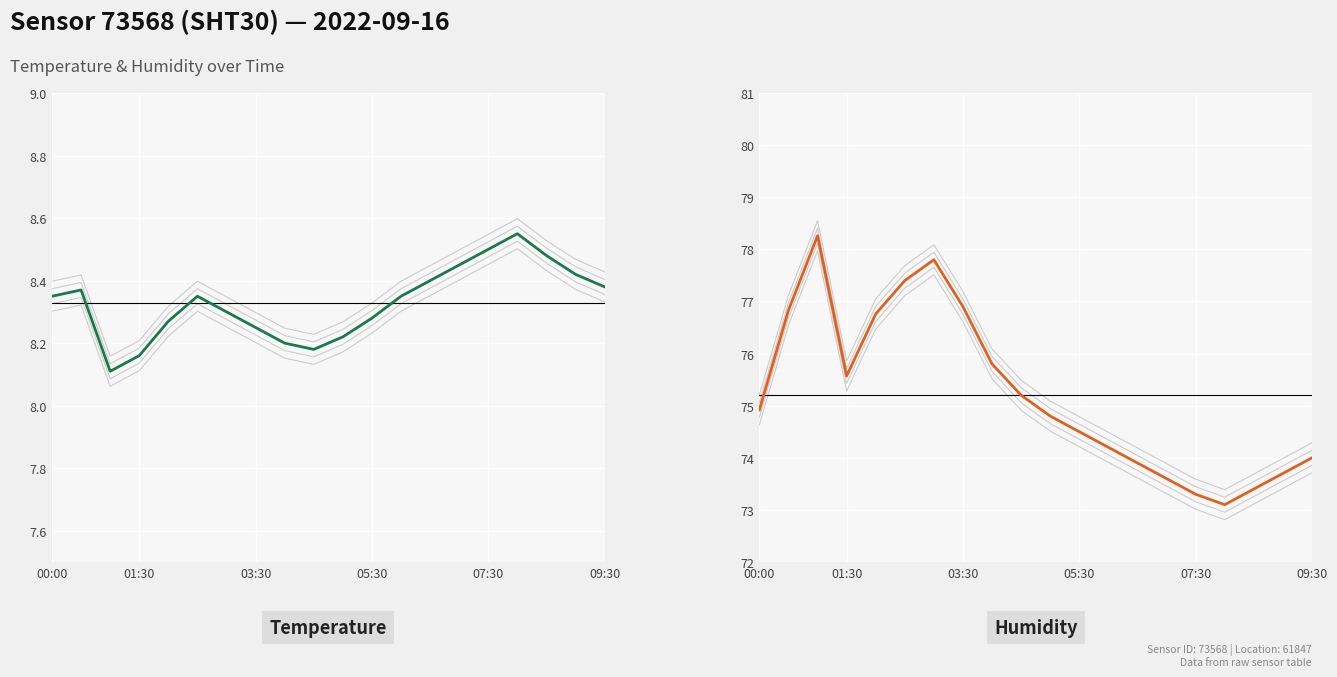

True or false: Temperature and Humidity cross at least once.

False